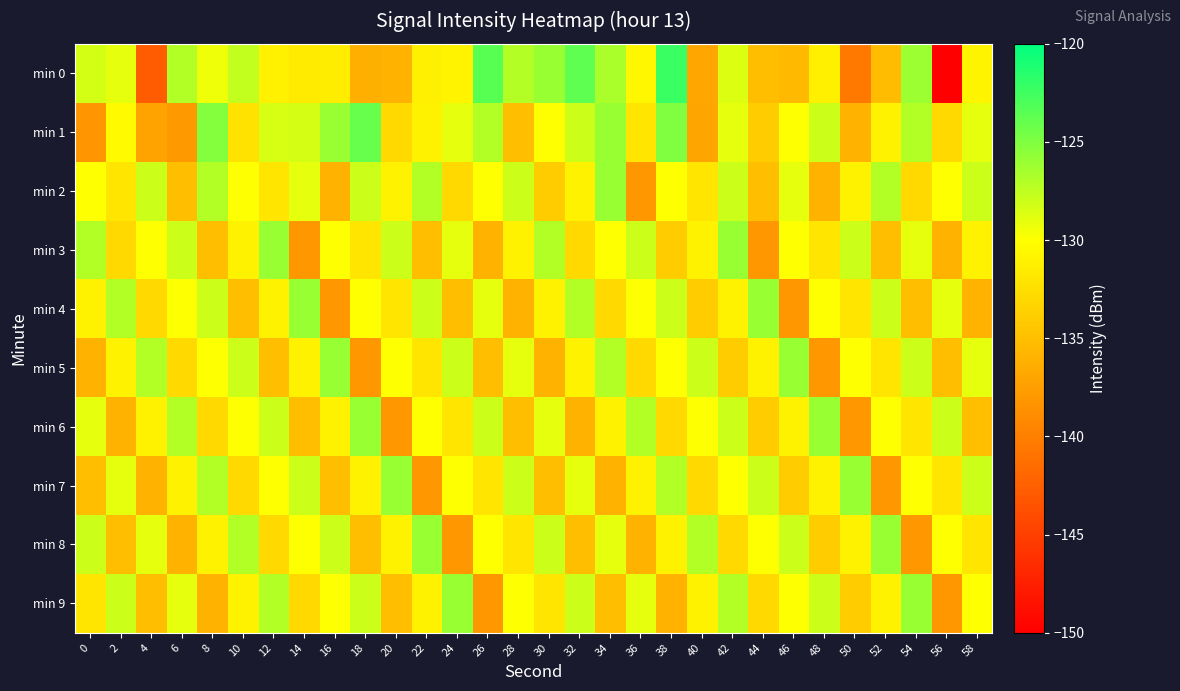

What is the greatest value displayed?

-122.3